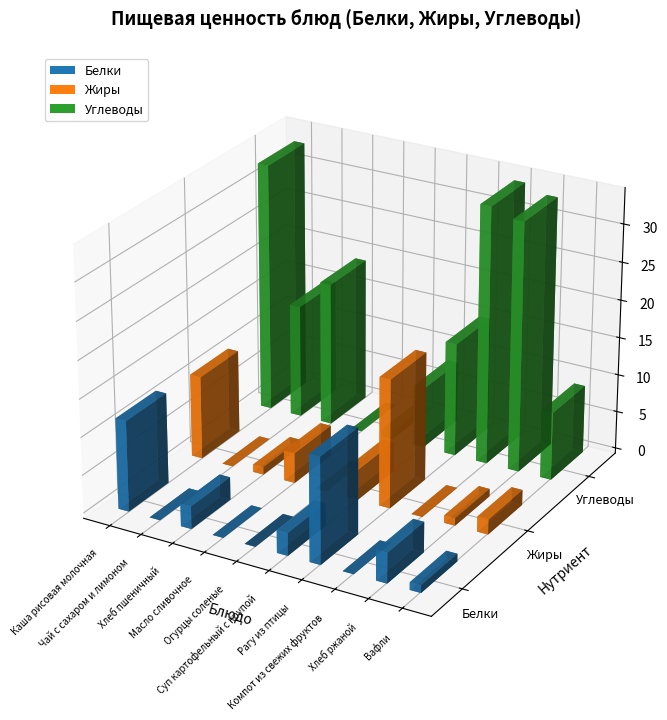

Which series has the largest total across all categories?

Углеводы